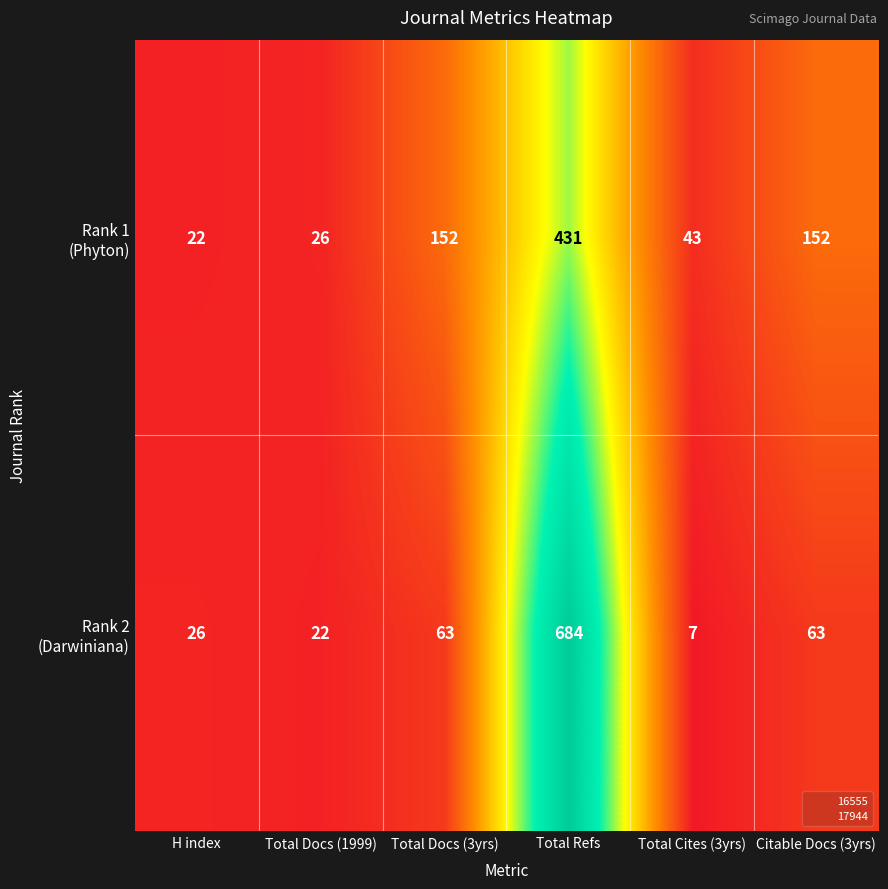

At how many categories does at least one series exceed 634?

1